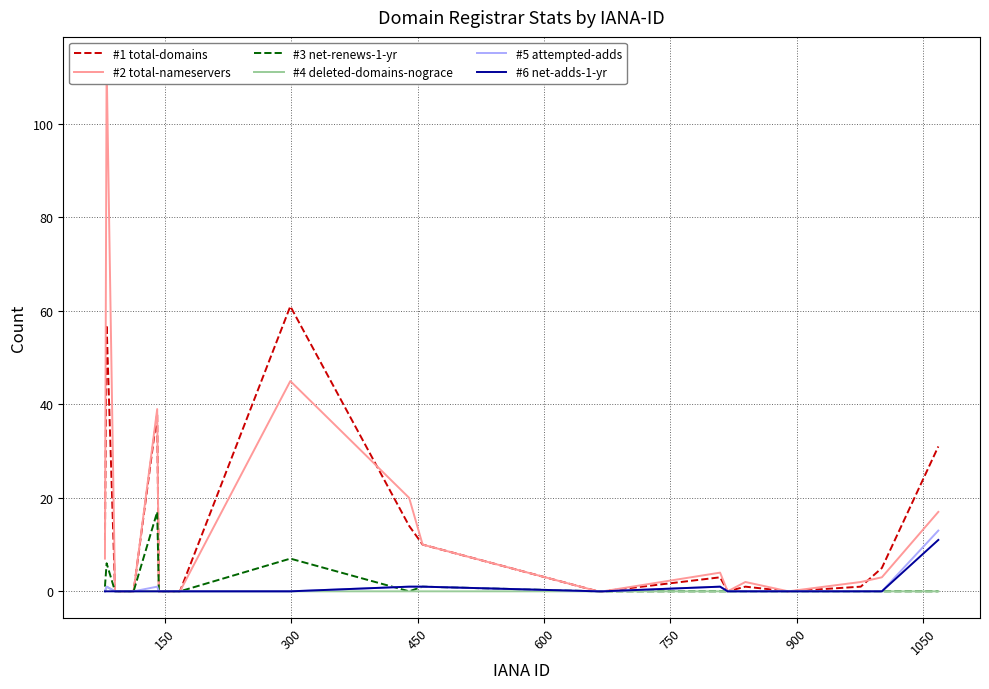

Reading left to right, list all the values displayed in this chart.

#1 total-domains: 11	57	0	0	0	38	0	0	61	14	10	0	0	3	0	1	0	1	5	31
#2 total-nameservers: 7	113	0	0	0	39	0	0	45	20	10	0	0	4	0	2	0	2	3	17
#3 net-renews-1-yr: 1	6	0	0	0	17	0	0	7	0	1	0	0	0	0	0	0	0	0	0
#4 deleted-domains-nograce: 0	1	0	0	0	0	0	0	0	0	0	0	0	0	0	0	0	0	0	0
#5 attempted-adds: 0	1	0	0	0	1	0	0	0	1	1	0	0	1	0	0	0	0	0	13
#6 net-adds-1-yr: 0	0	0	0	0	0	0	0	0	1	1	0	0	1	0	0	0	0	0	11